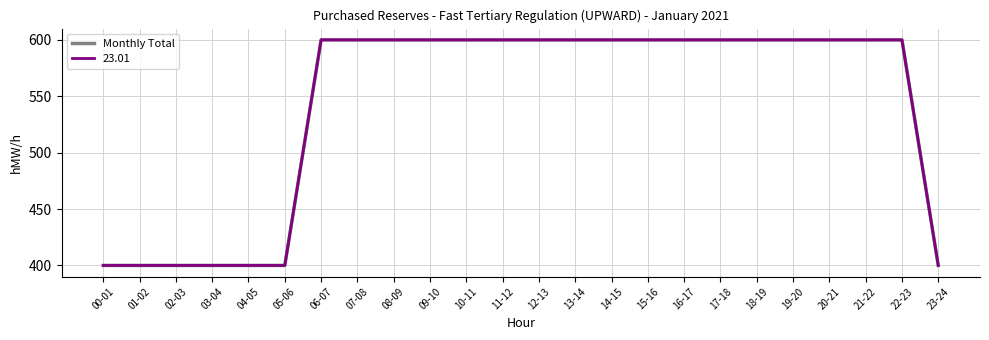

Is this an area chart (filled region under the line)?

No